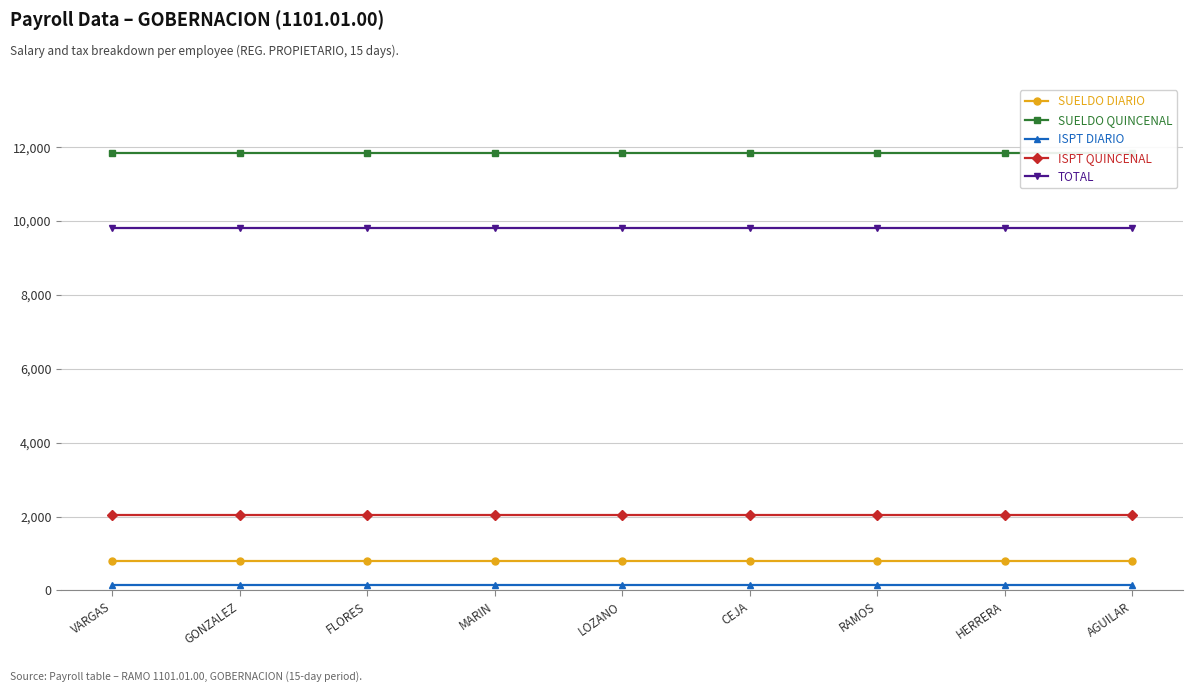

True or false: SUELDO QUINCENAL and TOTAL cross at least once.

False